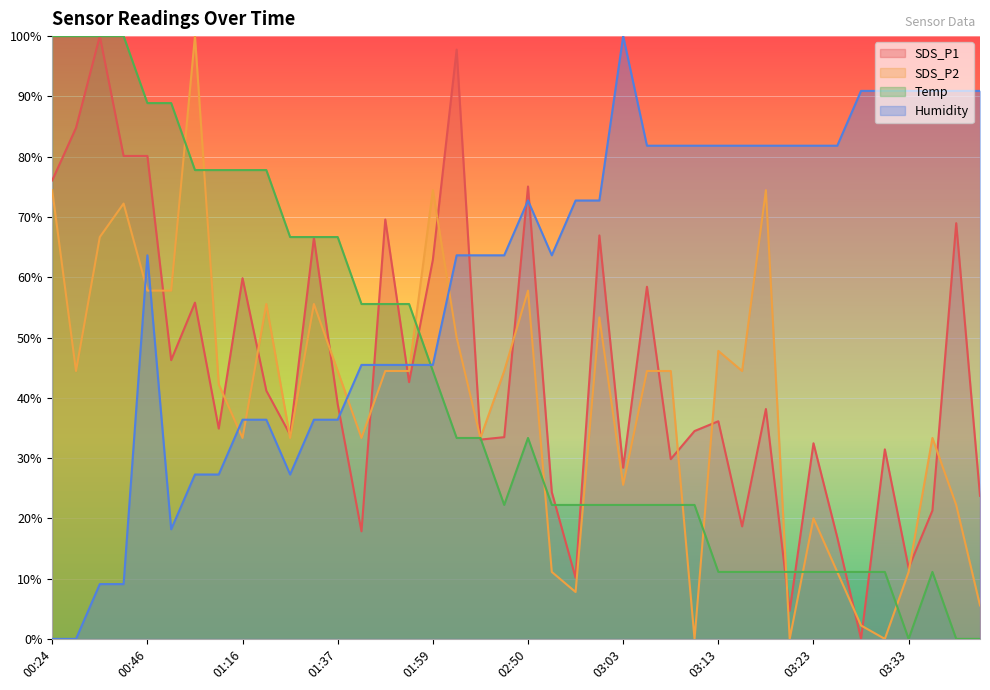

Is it true that Temp equals 0.6 at 01:50?

True